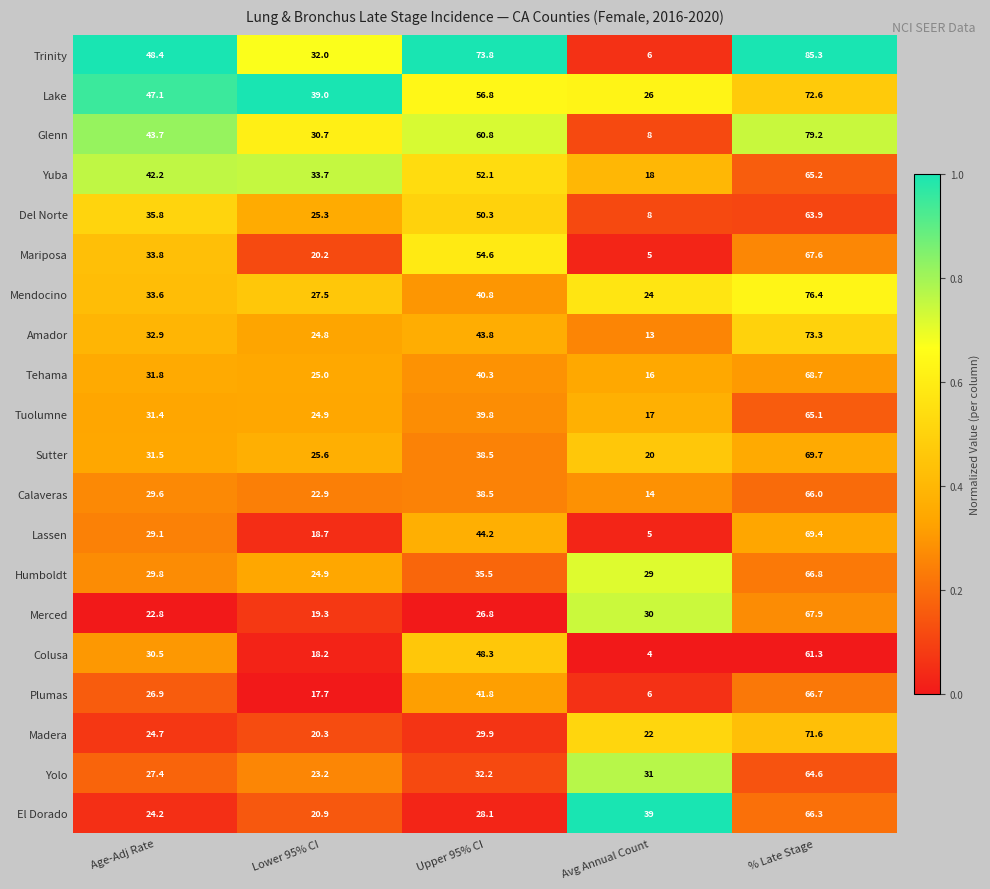

At % Late Stage, list the series in order from largest to smallest.

Trinity, Glenn, Mendocino, Amador, Lake, Madera, Sutter, Lassen, Tehama, Merced, Mariposa, Humboldt, Plumas, El Dorado, Calaveras, Yuba, Tuolumne, Yolo, Del Norte, Colusa